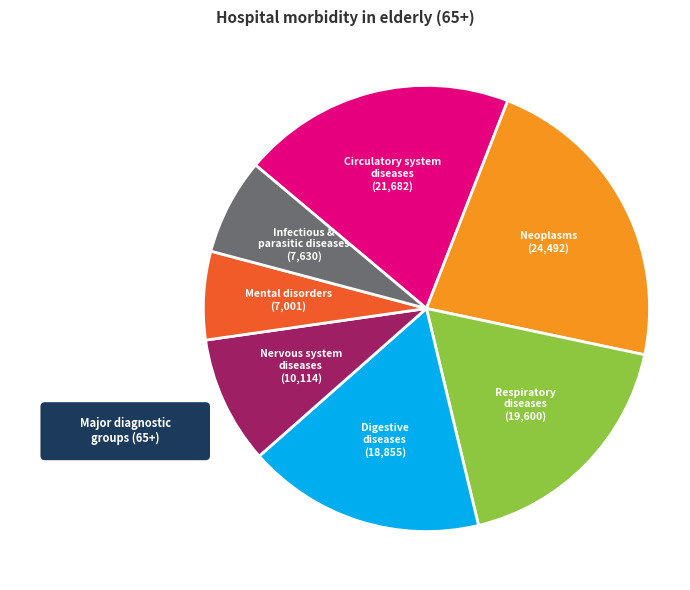

Is there a majority slice in this chart?

No